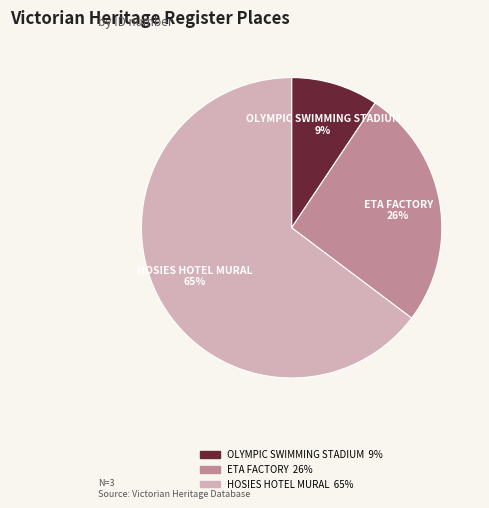

Which category has the smallest portion of the pie?

OLYMPIC SWIMMING STADIUM